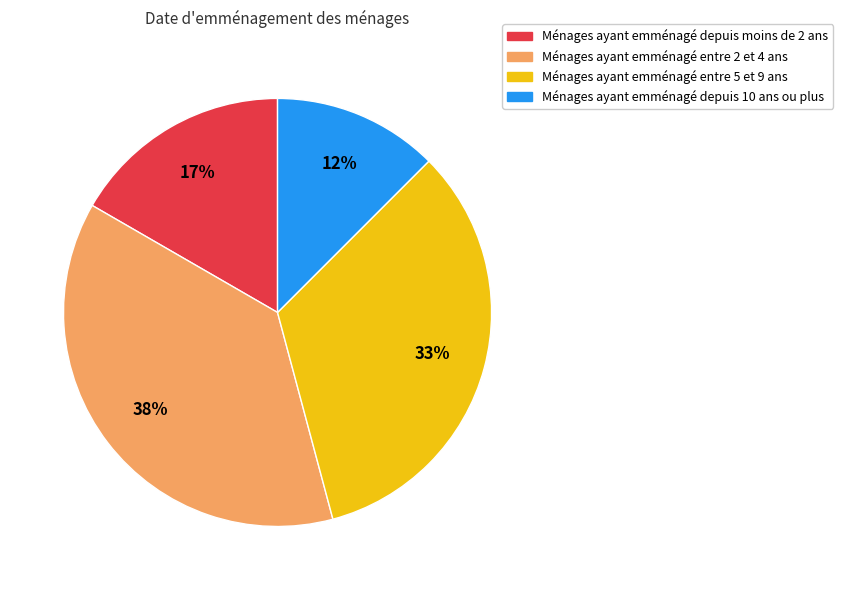

Is there any slice that represents more than half of the pie?

No